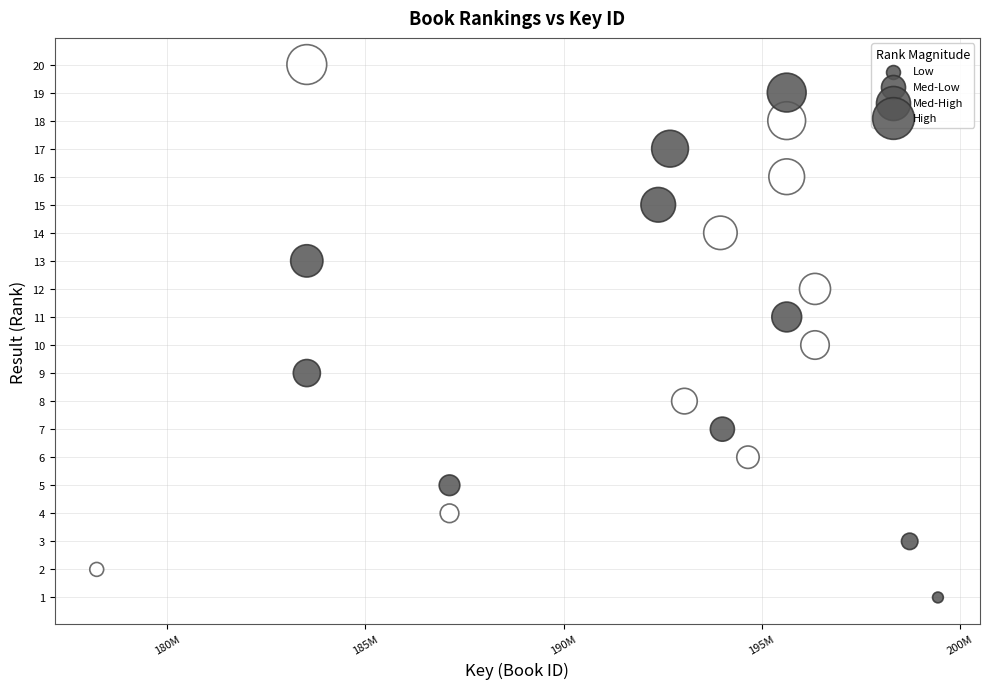

What is the range of Y values (max minus min)?

19